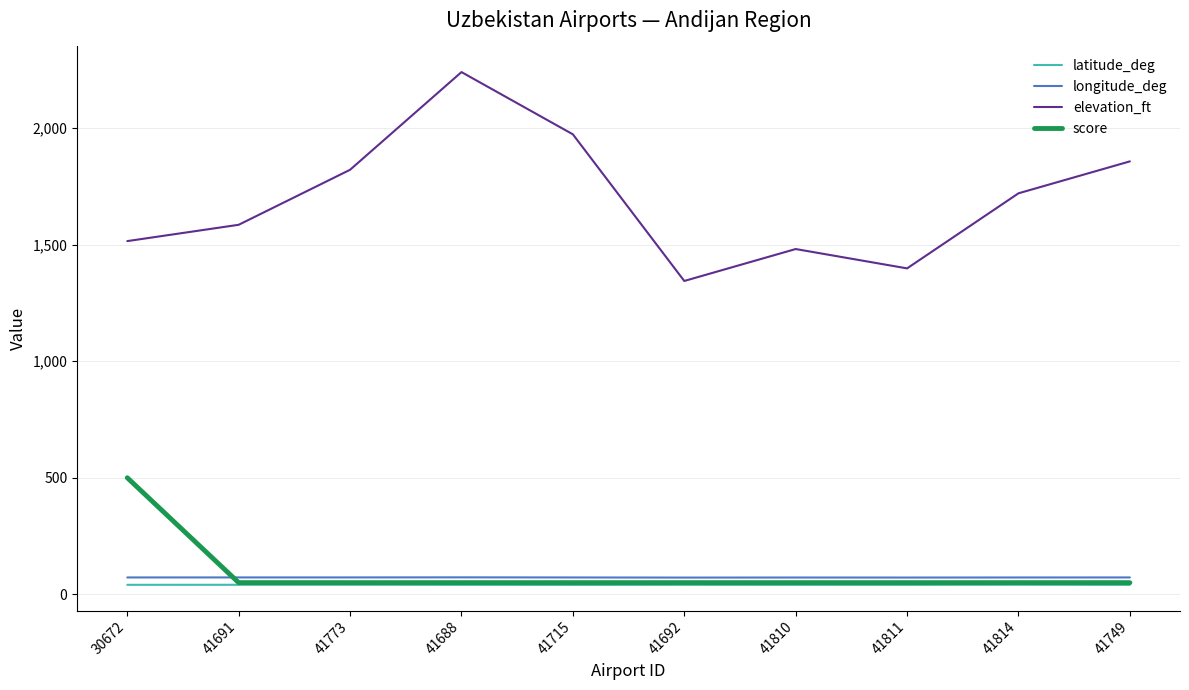

The longitude_deg series shows 72.8 at 41688. True or false?

True